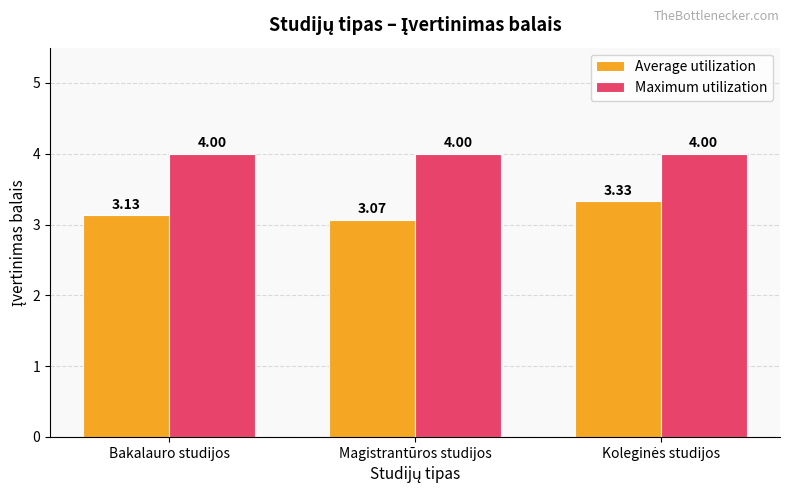

How many bars are there in total?

6